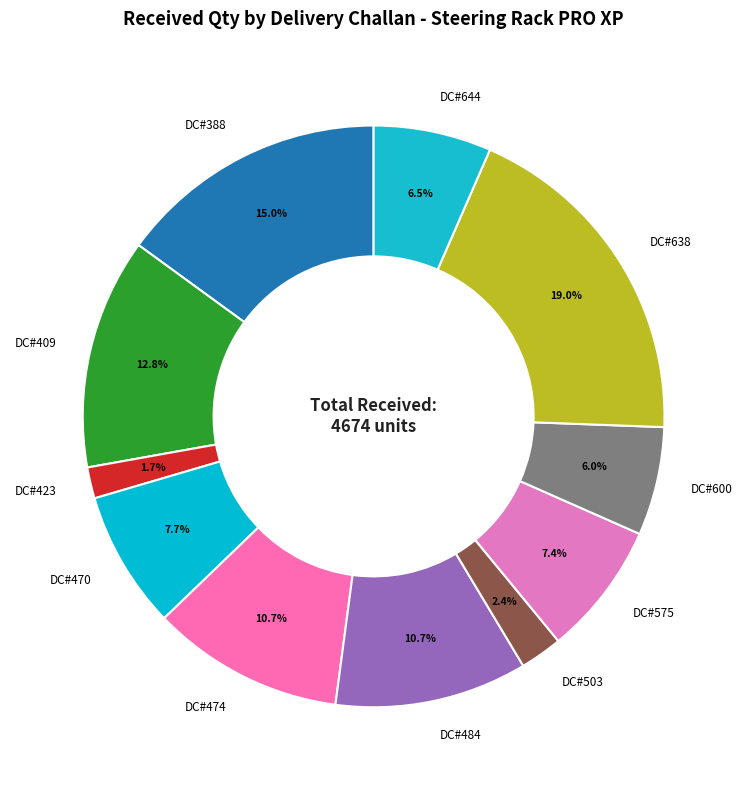

How many segments does this pie chart have?

11